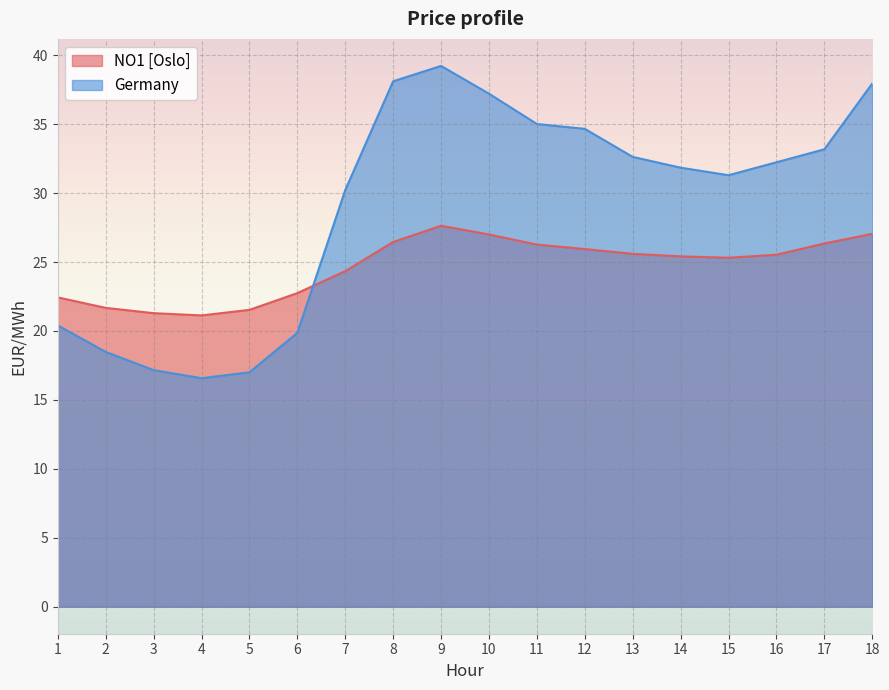

At which category is the sum across all series the highest?

9